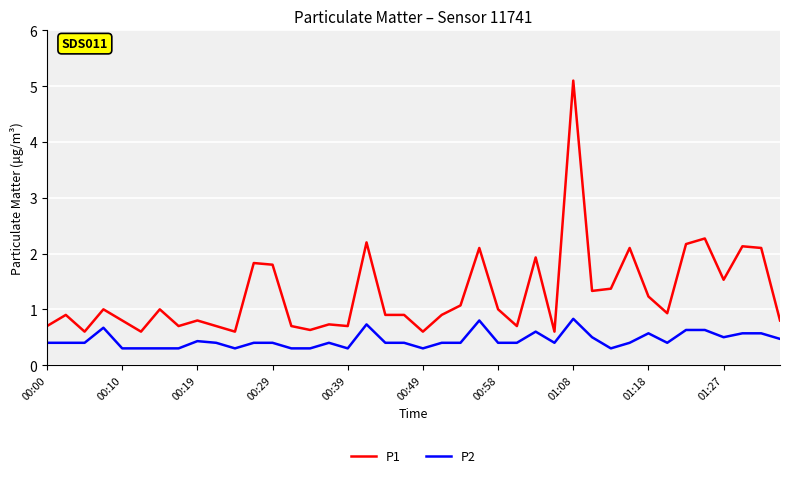

List the series in order of their peak value, highest first.

P1, P2